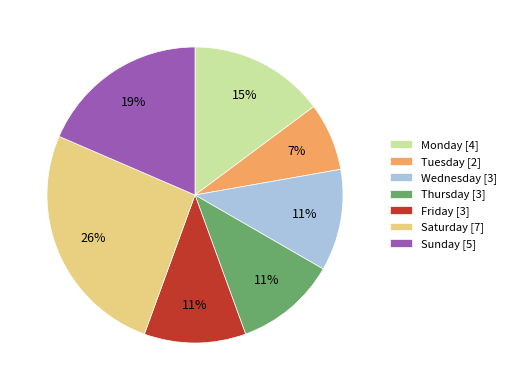

Which category has the smallest portion of the pie?

Tuesday